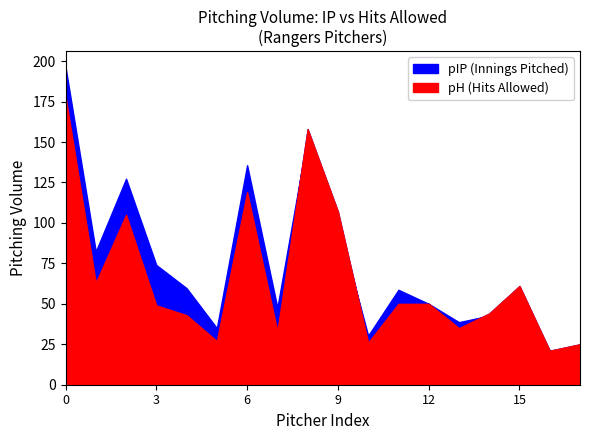

Reading left to right, transcribe all the data shown in this chart.

pIP: Martín Pérez=196.3	Brock Burke=82.3	Jon Gray=127.3	Matt Moore=74.0	Matt Bush=59.7	Joe Barlow=35.0	Glenn Otto=135.7	José Leclerc=47.7	Dane Dunning=153.3	Taylor Hearn=100.0	Jonathan Hernández=30.3	Dennis Santana=58.7	Brett Martin=50.0	Albert Abreu=38.7	Garrett Richards=42.7	John King=51.3	Kolby Allard=21.0	Josh Sborz=22.3
pH: Martín Pérez=178.0	Brock Burke=63.0	Jon Gray=105.0	Matt Moore=49.0	Matt Bush=43.0	Joe Barlow=27.0	Glenn Otto=119.0	José Leclerc=33.0	Dane Dunning=158.0	Taylor Hearn=107.0	Jonathan Hernández=26.0	Dennis Santana=50.0	Brett Martin=50.0	Albert Abreu=35.0	Garrett Richards=44.0	John King=61.0	Kolby Allard=21.0	Josh Sborz=25.0